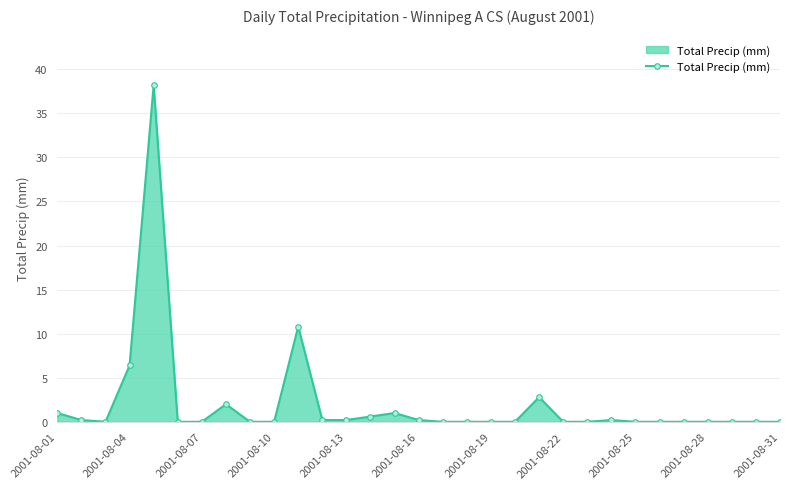

How many series are shown in this chart?

1